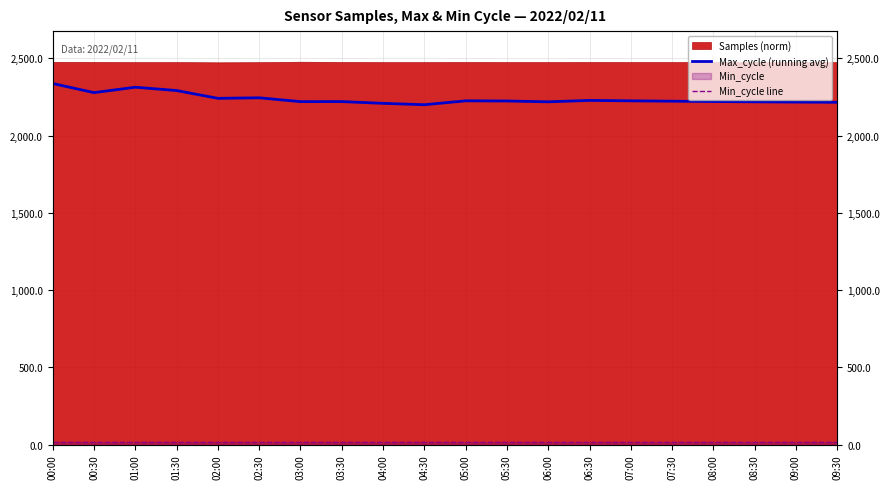

What is the difference between the maximum and minimum values in the Max_cycle (running avg) series?

137.4